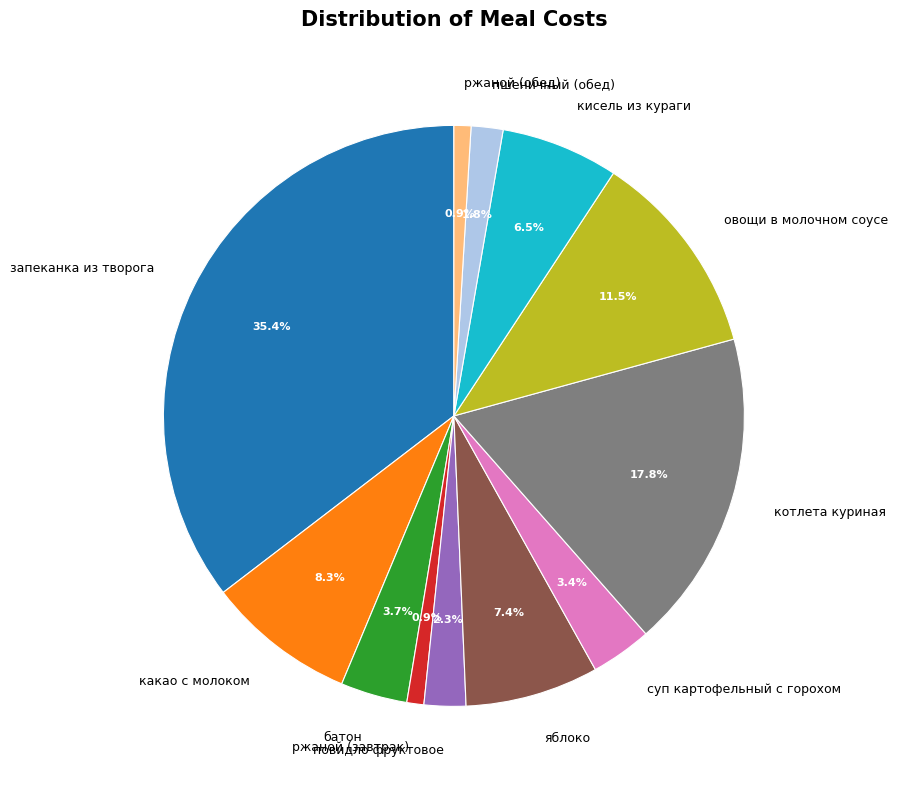

To the nearest percent, what is the average slice percentage?

8%